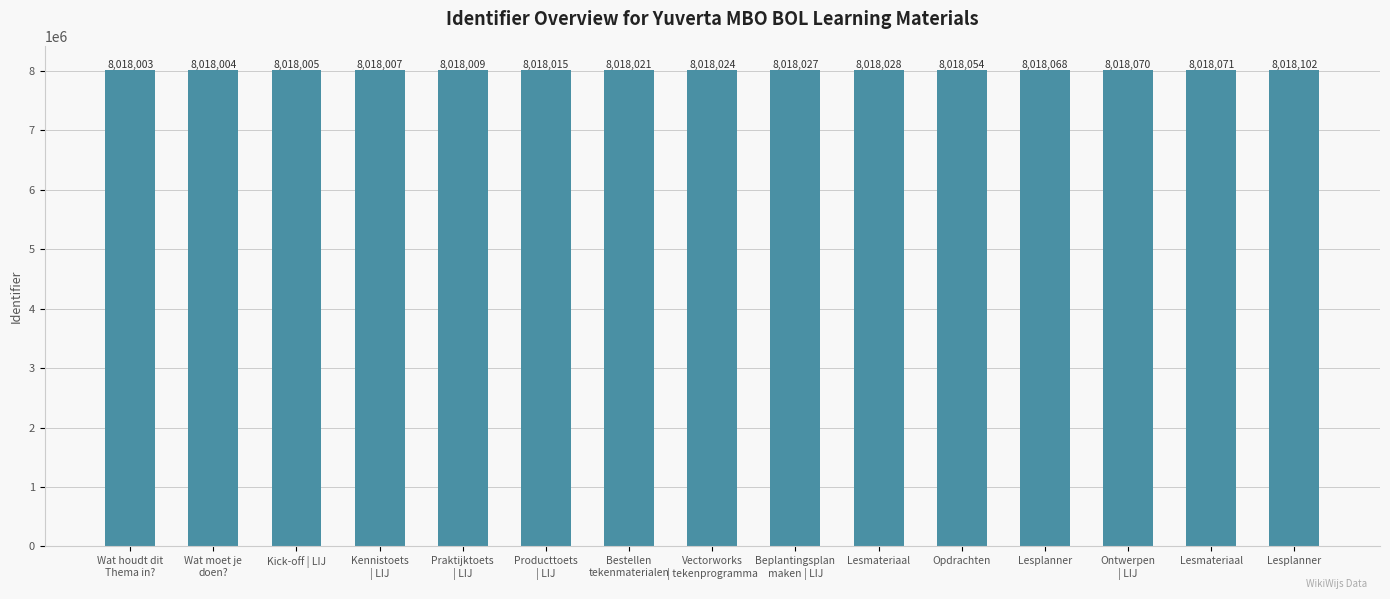

How many distinct data groups are displayed?

1